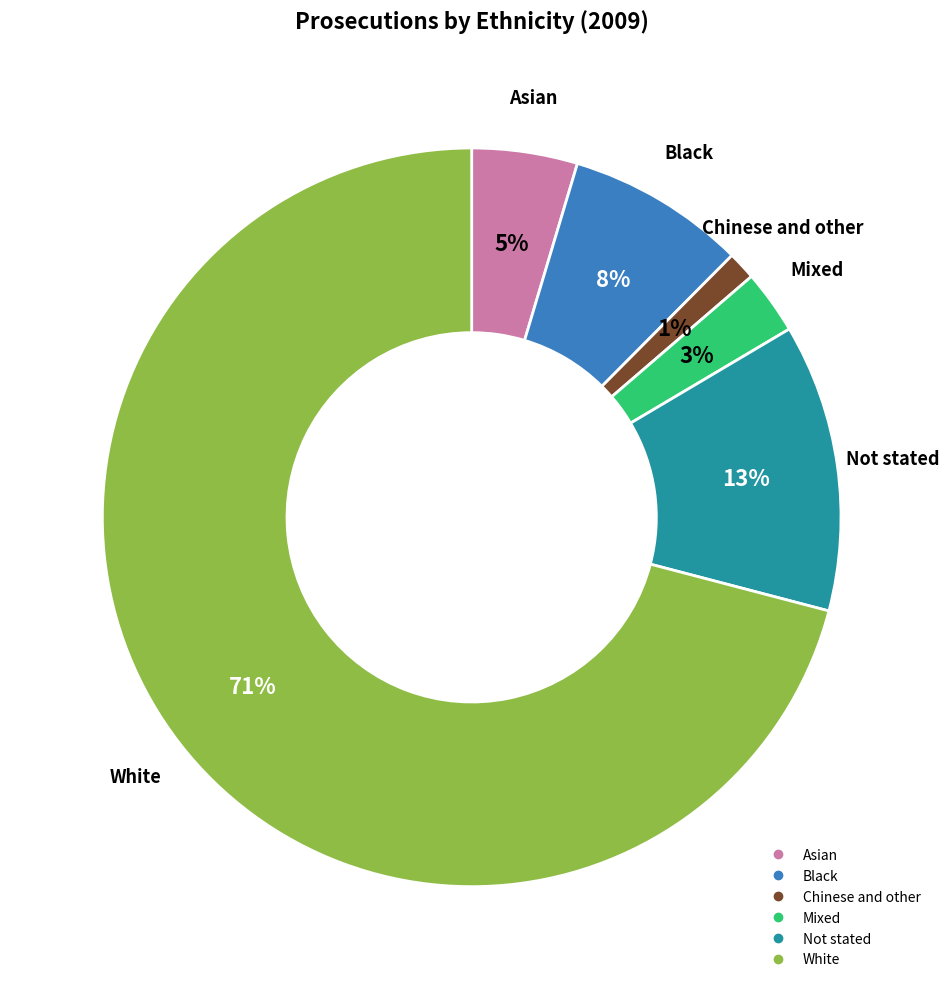

Combined, do Chinese and other and Asian account for over 50%?

No